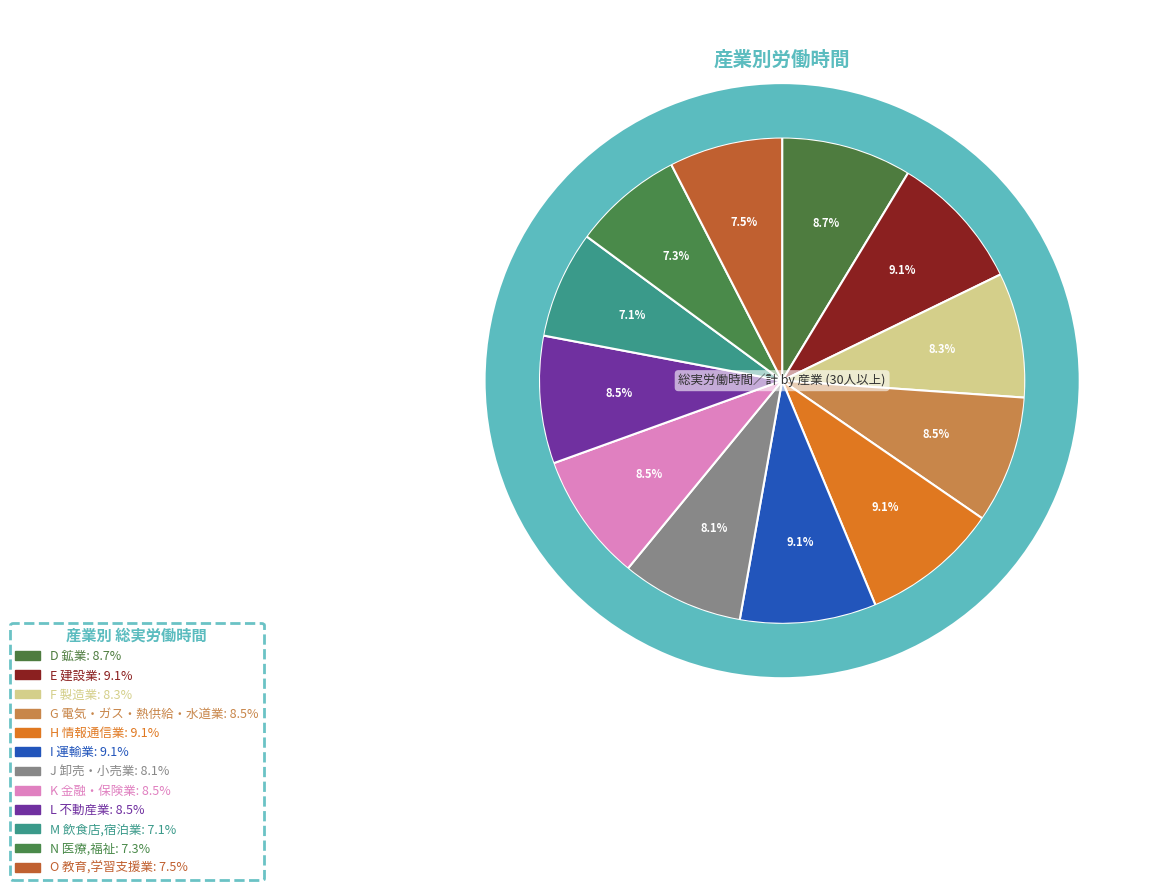

What is the total percentage of K 金融・保険業 and E 建設業?

17.7%